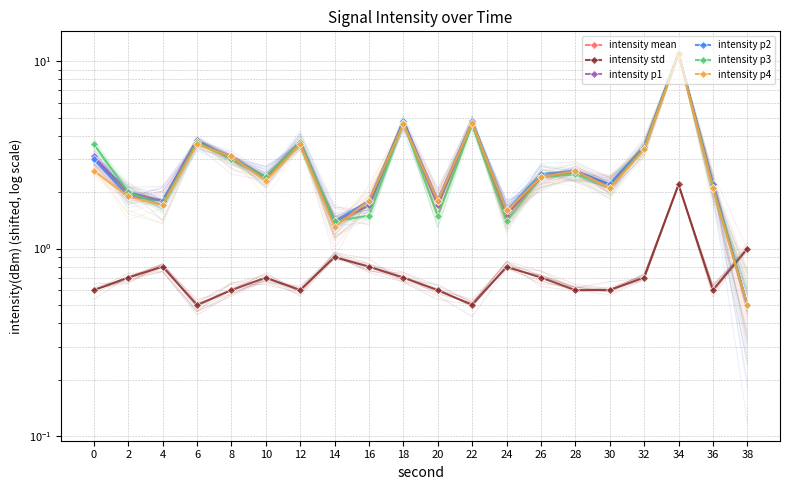

Reading left to right, what are all the values shown in this chart?

intensity mean: 0=3.0	2=2.0	4=1.8	6=3.7	8=3.0	10=2.4	12=3.7	14=1.4	16=1.7	18=4.8	20=1.7	22=4.7	24=1.5	26=2.4	28=2.6	30=2.2	32=3.5	34=11.0	36=2.2	38=0.5
intensity std: 0=0.6	2=0.7	4=0.8	6=0.5	8=0.6	10=0.7	12=0.6	14=0.9	16=0.8	18=0.7	20=0.6	22=0.5	24=0.8	26=0.7	28=0.6	30=0.6	32=0.7	34=2.2	36=0.6	38=1.0
intensity p1: 0=3.1	2=2.0	4=1.8	6=3.8	8=3.0	10=2.4	12=3.7	14=1.4	16=1.7	18=4.8	20=1.7	22=4.7	24=1.5	26=2.4	28=2.6	30=2.2	32=3.5	34=11.0	36=2.2	38=0.5
intensity p2: 0=3.0	2=1.9	4=1.8	6=3.7	8=3.1	10=2.4	12=3.7	14=1.4	16=1.8	18=4.8	20=1.8	22=4.8	24=1.6	26=2.5	28=2.6	30=2.2	32=3.5	34=11.0	36=2.2	38=0.5
intensity p3: 0=3.6	2=2.0	4=1.7	6=3.7	8=3.0	10=2.4	12=3.7	14=1.4	16=1.5	18=4.7	20=1.5	22=4.6	24=1.4	26=2.4	28=2.5	30=2.1	32=3.4	34=11.0	36=2.1	38=0.5
intensity p4: 0=2.6	2=1.9	4=1.7	6=3.6	8=3.1	10=2.3	12=3.6	14=1.3	16=1.8	18=4.6	20=1.8	22=4.7	24=1.6	26=2.4	28=2.6	30=2.1	32=3.4	34=10.9	36=2.1	38=0.5